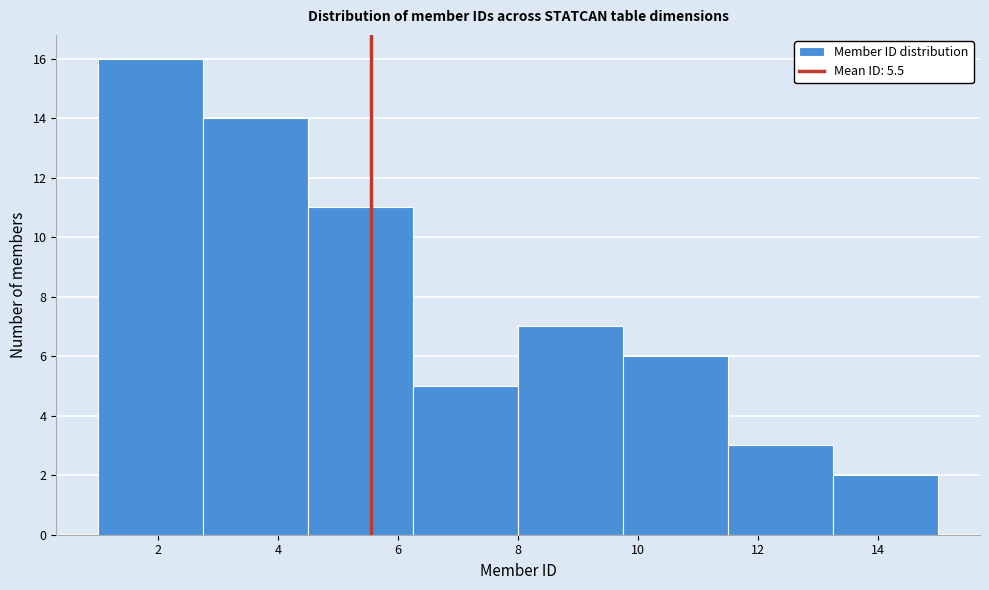

How tall is the bar that spans 6.25 to 8.00 on the x-axis? Neither the bar edges nor the heights are printed on the chart, so give them approximately, as read against the axes.

5